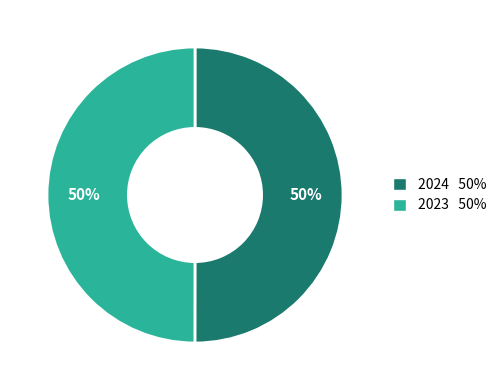

To the nearest percent, what is the average slice percentage?

50%